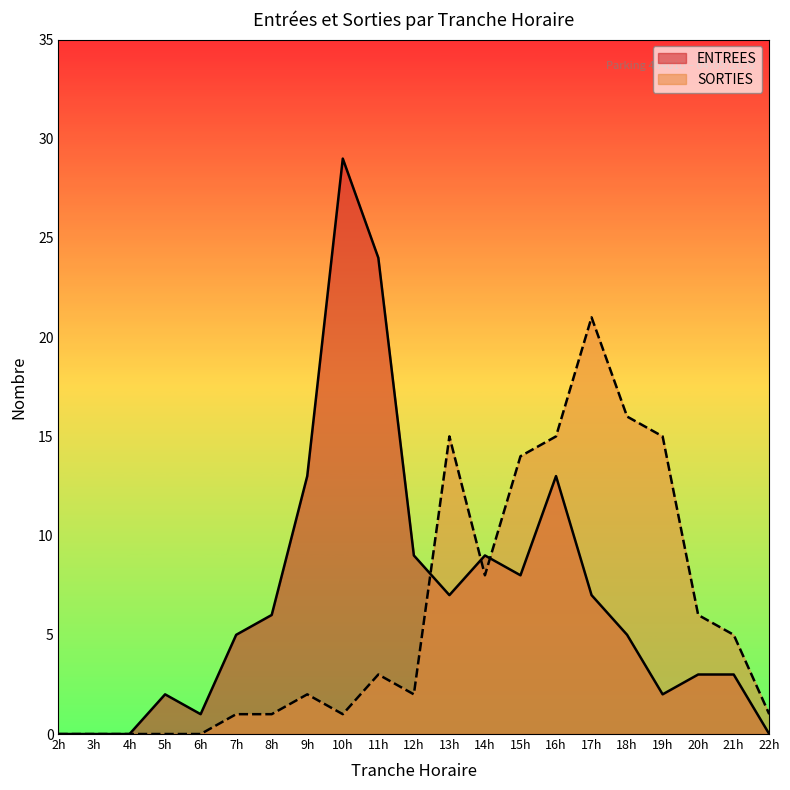

What are all the series names shown in the legend?

ENTREES, SORTIES